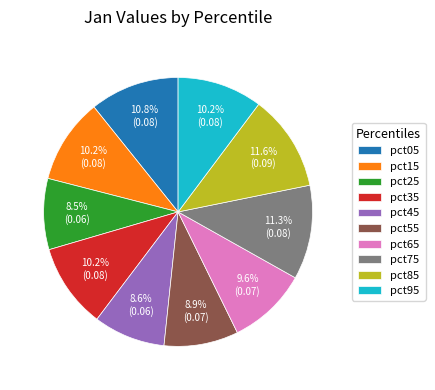

True or false: pct65 accounts for 10% of the total.

True